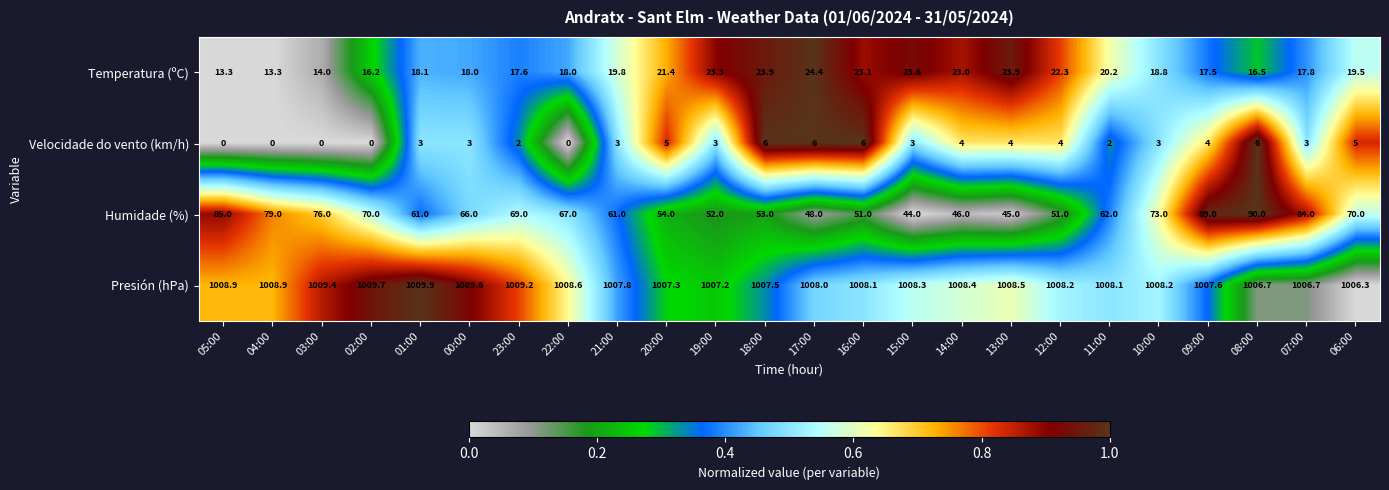

Where does the Humidade (%) series first go above 66?

05:00